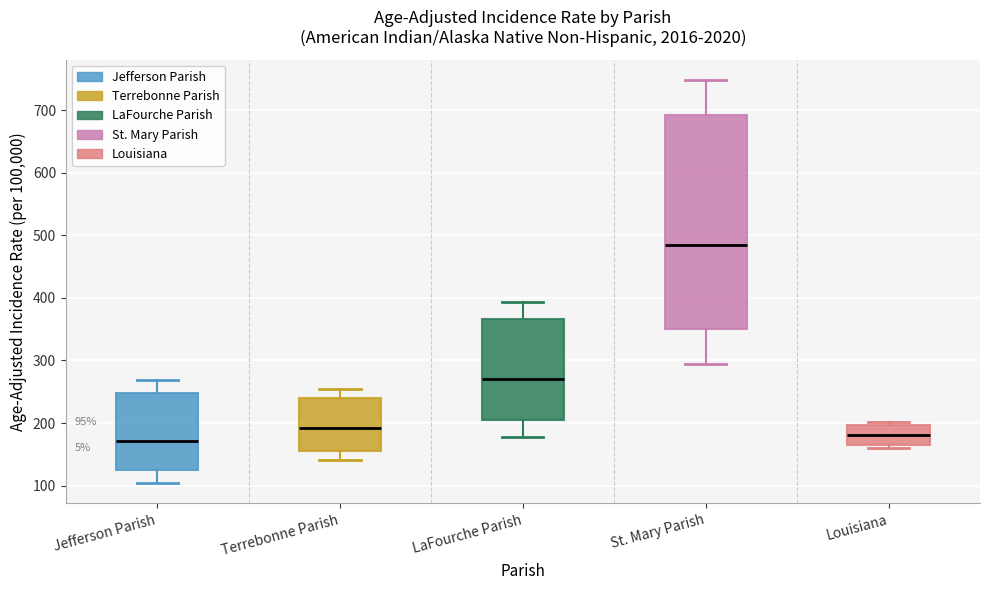

Which box has the highest median line?

St. Mary Parish